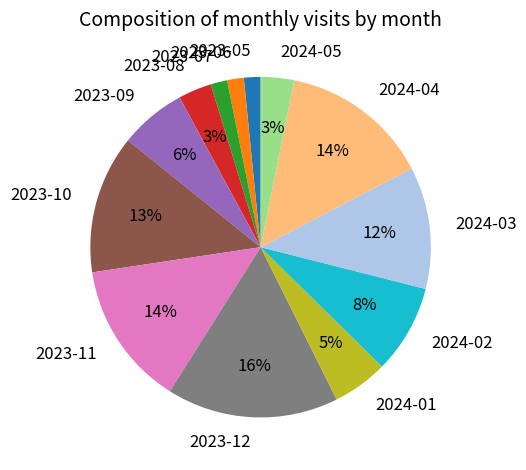

How many slices are in this pie chart?

13